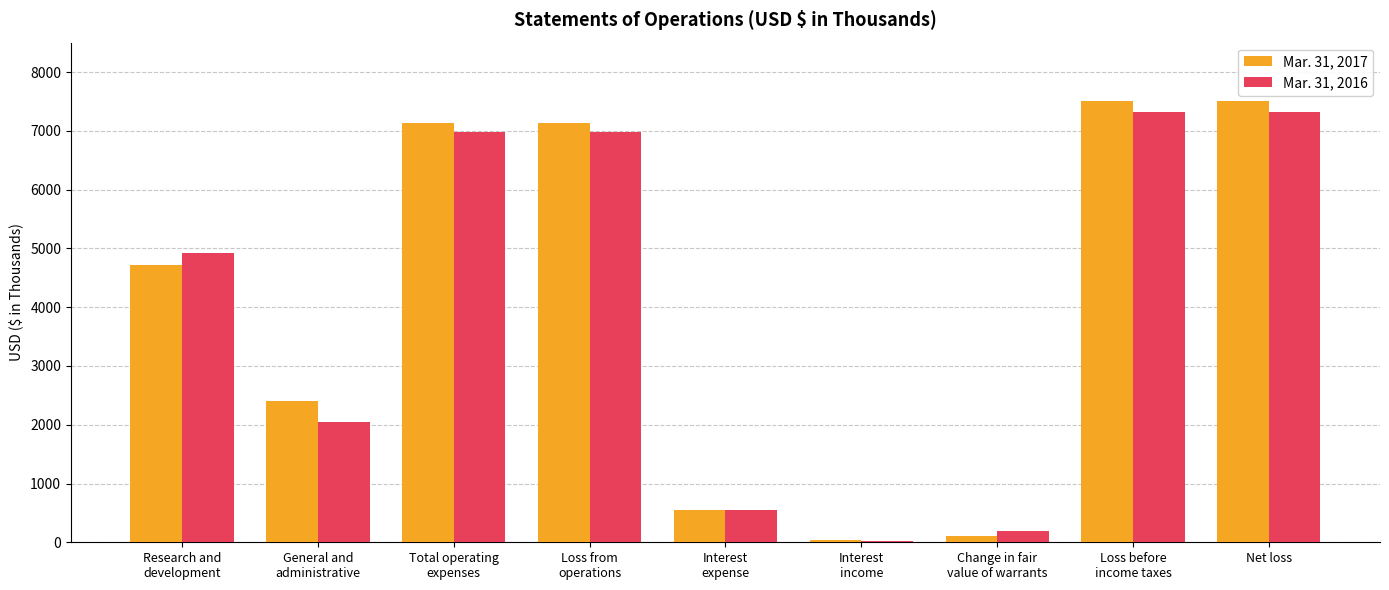

Count the number of data series in this chart.

2